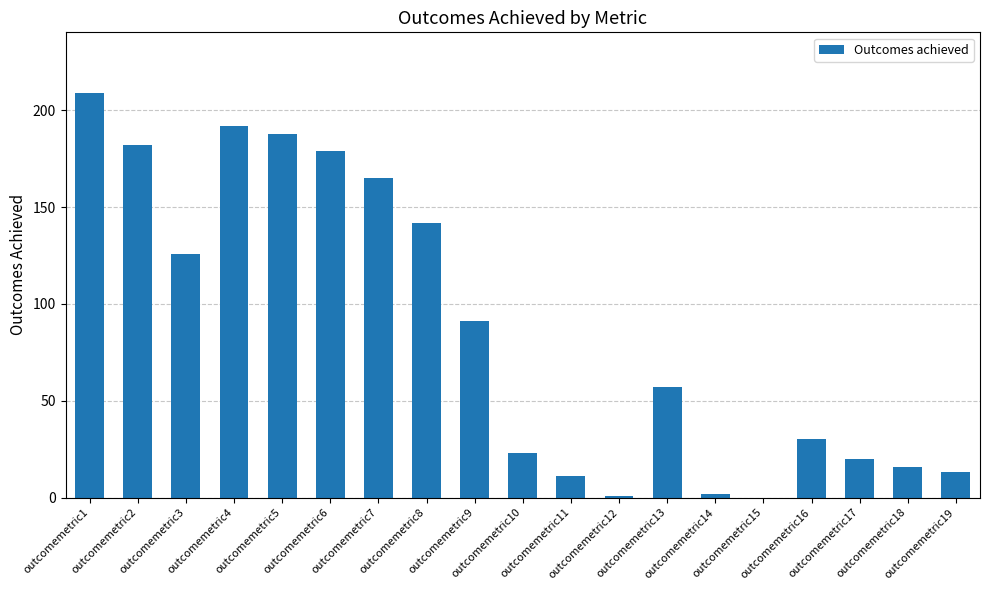

What is the sum of all values?

1647